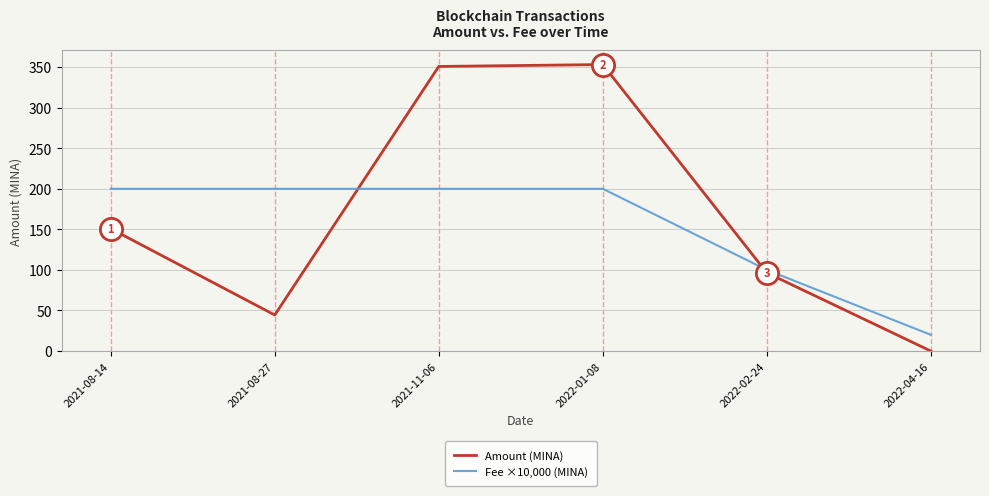

What is the total value across all series at 2021-08-14?

350.8